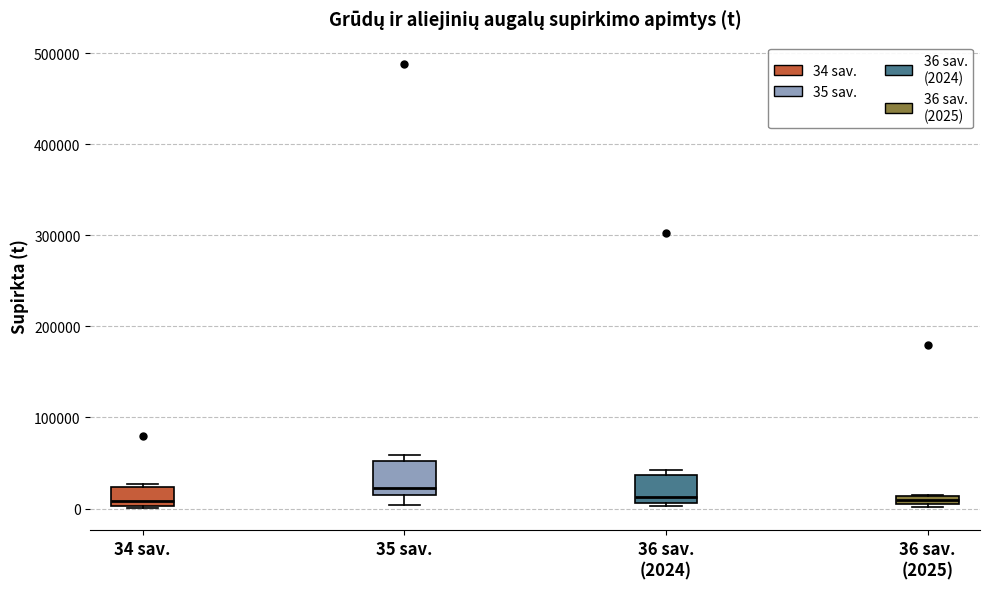

Where is the lower edge of the box for 34 sav. on the y-axis? The values are not printed on the chart, so give them approximately, as read against the axis.

0